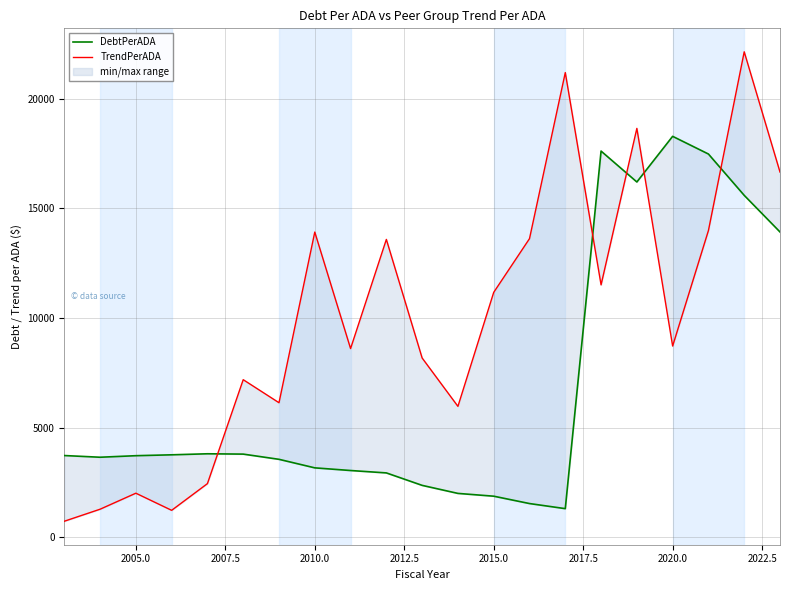

True or false: TrendPerADA and DebtPerADA cross at least once.

True